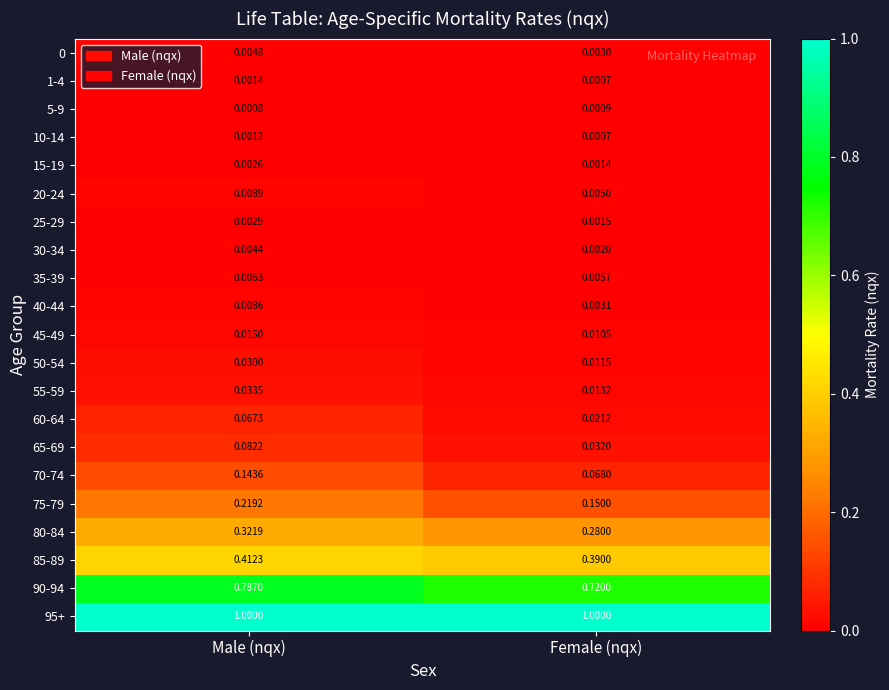

Which series changed the most between Male (nqx) and Female (nqx)?

70-74